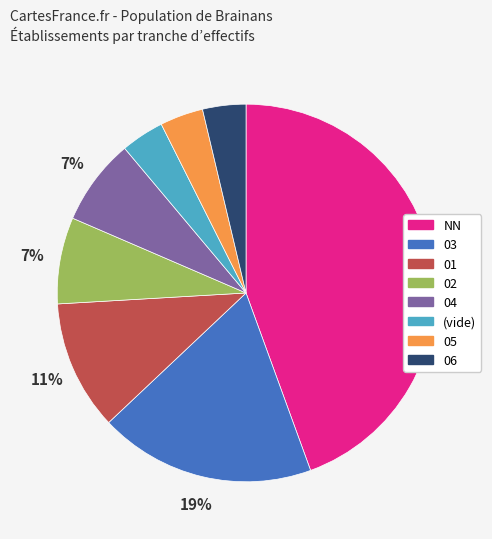

Which has a higher value, 01 or NN?

NN